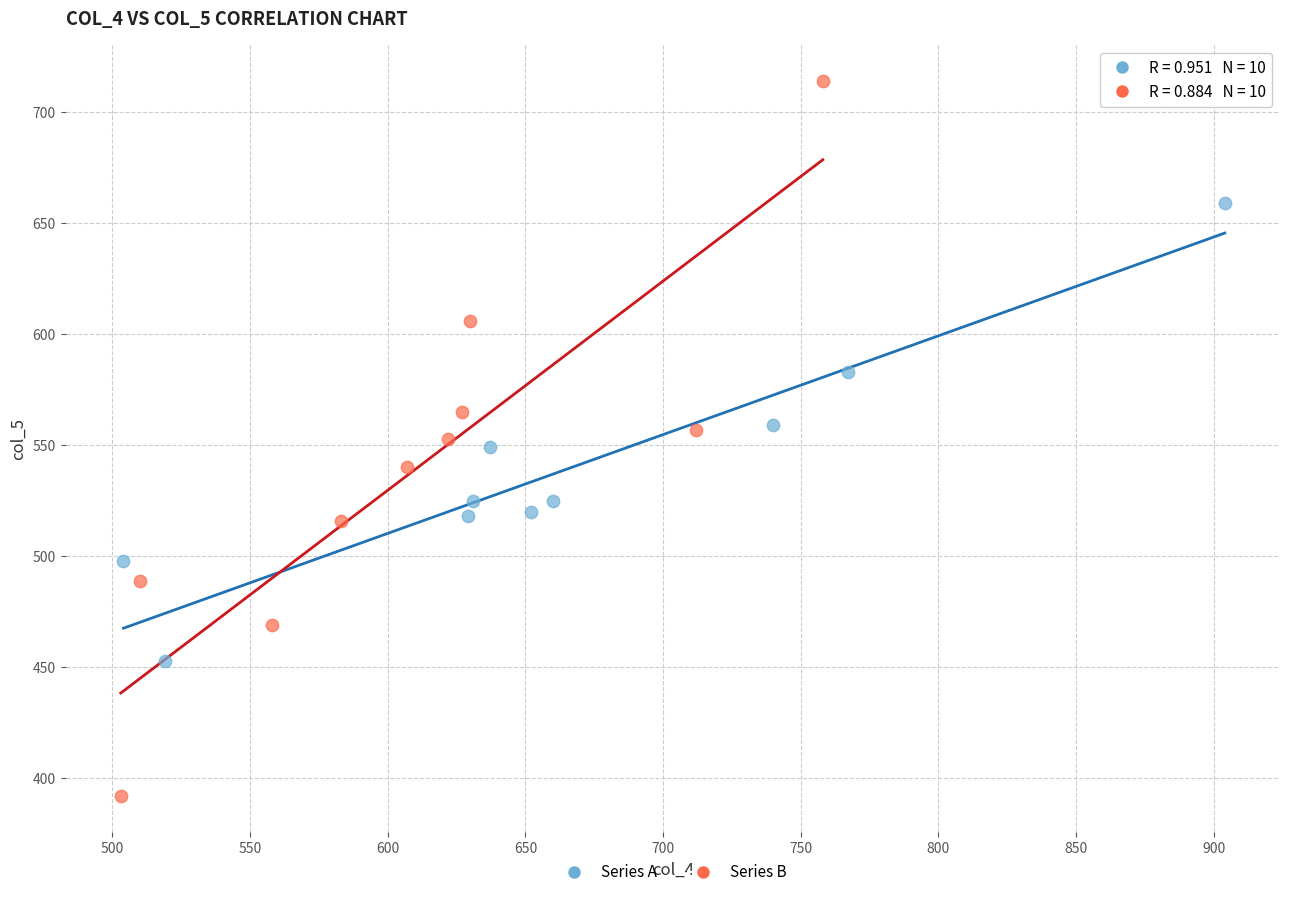

What are all the series names shown in the legend?

Series A, Series B